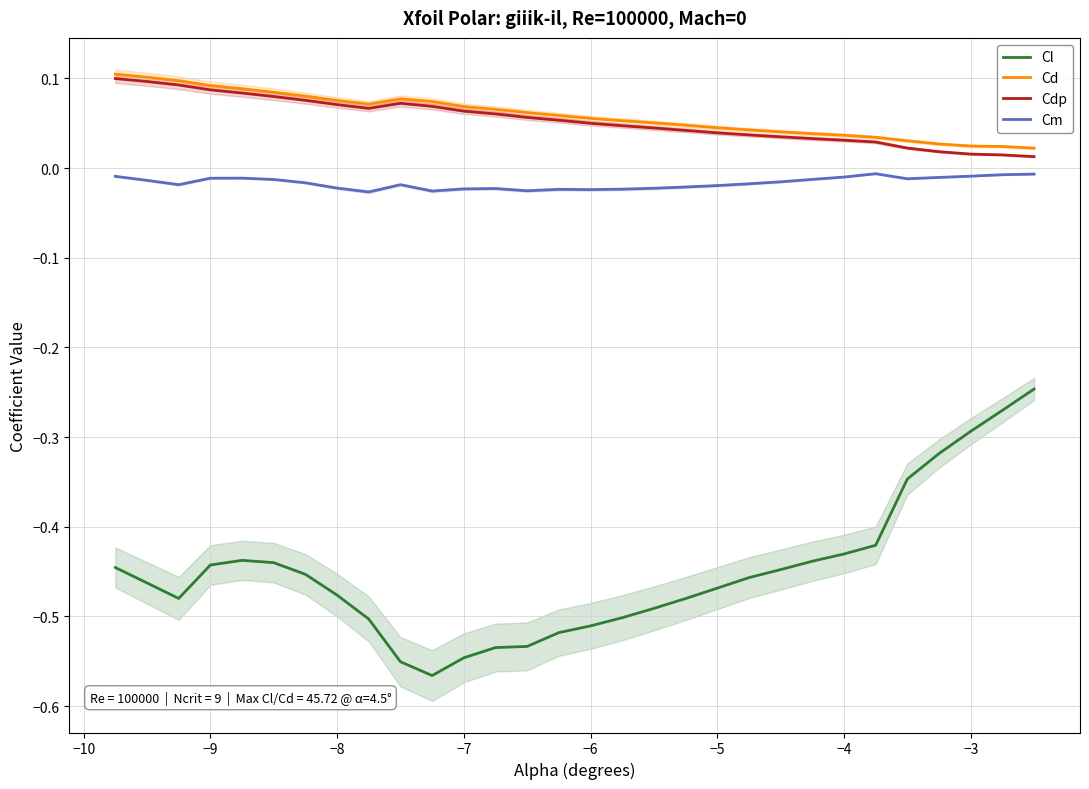

The value of Cl at −6 is -0.2. True or false?

False